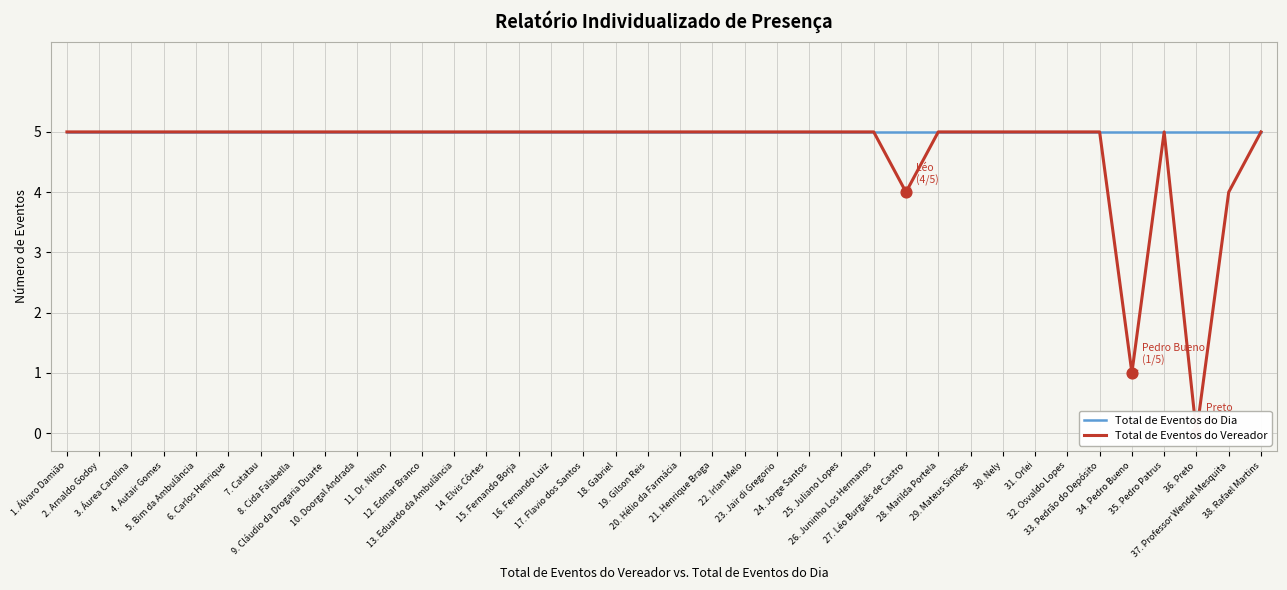

Which series has the largest total across all categories?

Total de Eventos do Dia